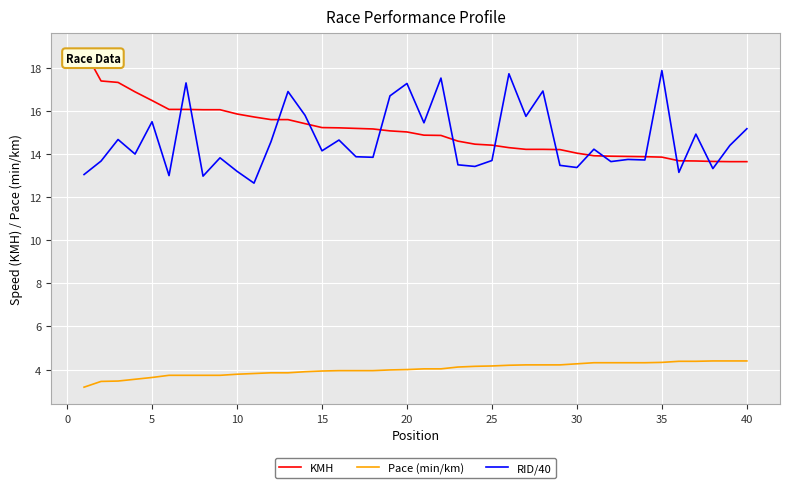

What is the highest value of the RID/40 series?

17.9